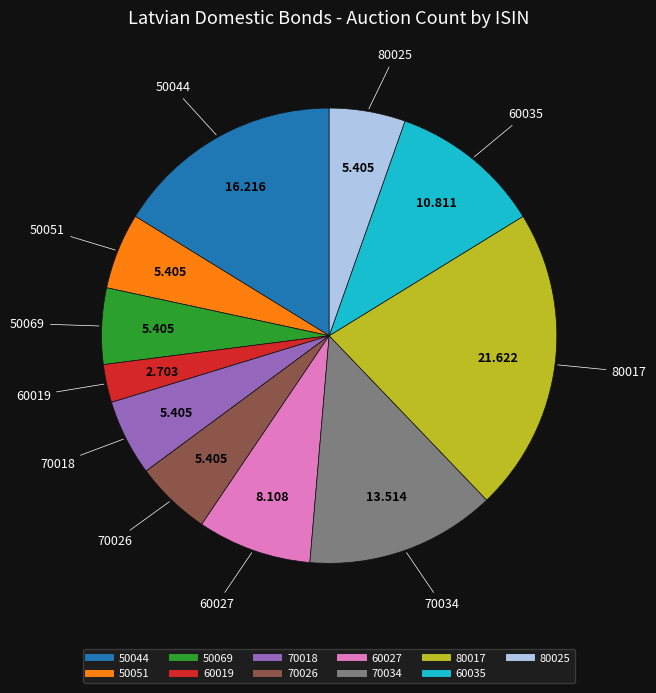

How many segments does this pie chart have?

11